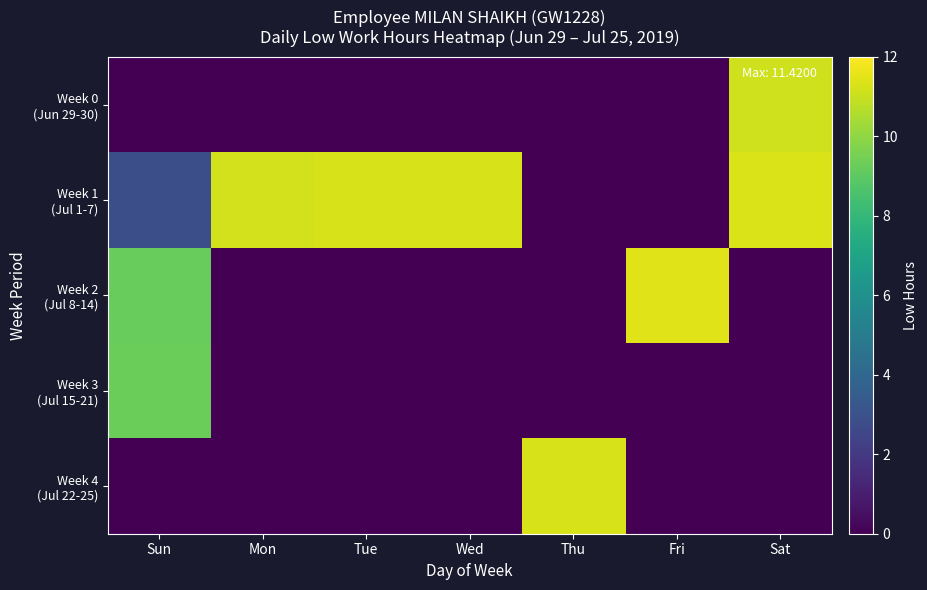

At how many categories does at least one series exceed 2?

7